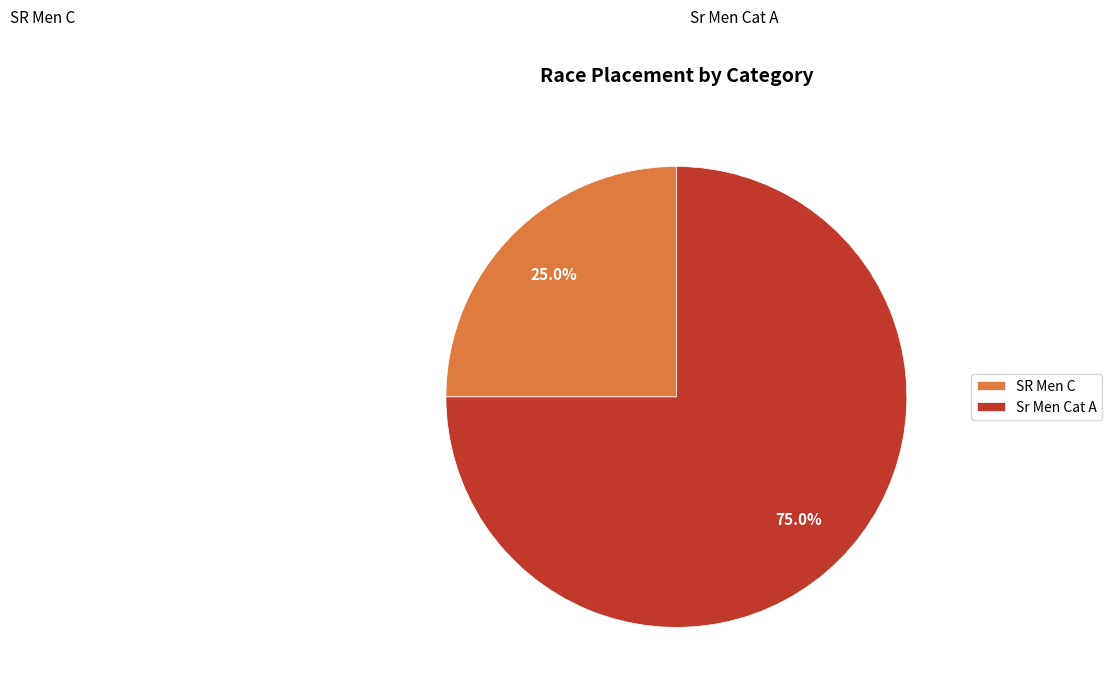

Which has a higher value, Sr Men Cat A or SR Men C?

Sr Men Cat A